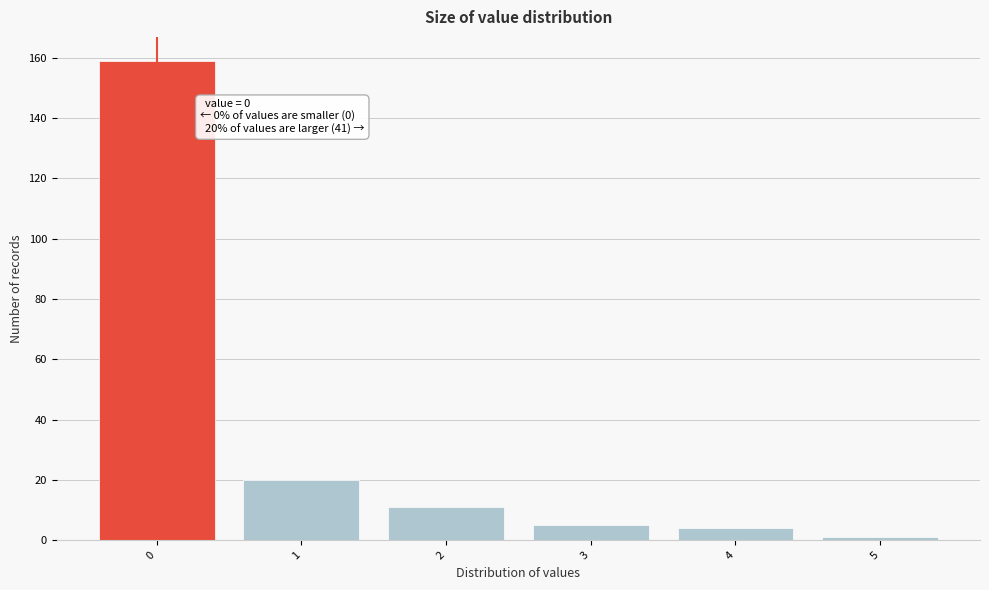

Over which range of the x-axis is the bar tallest?

-0.5 to 0.5